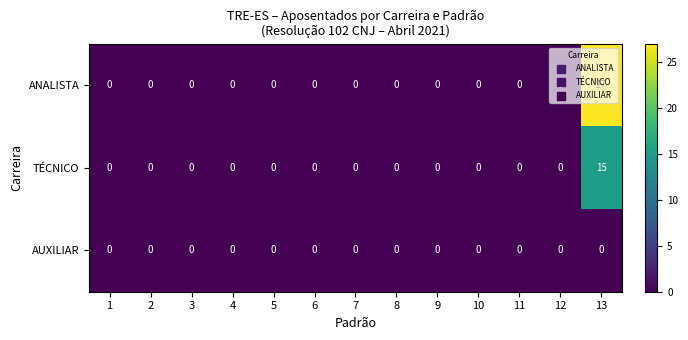

The value of TÉCNICO at 2 is -6. True or false?

False